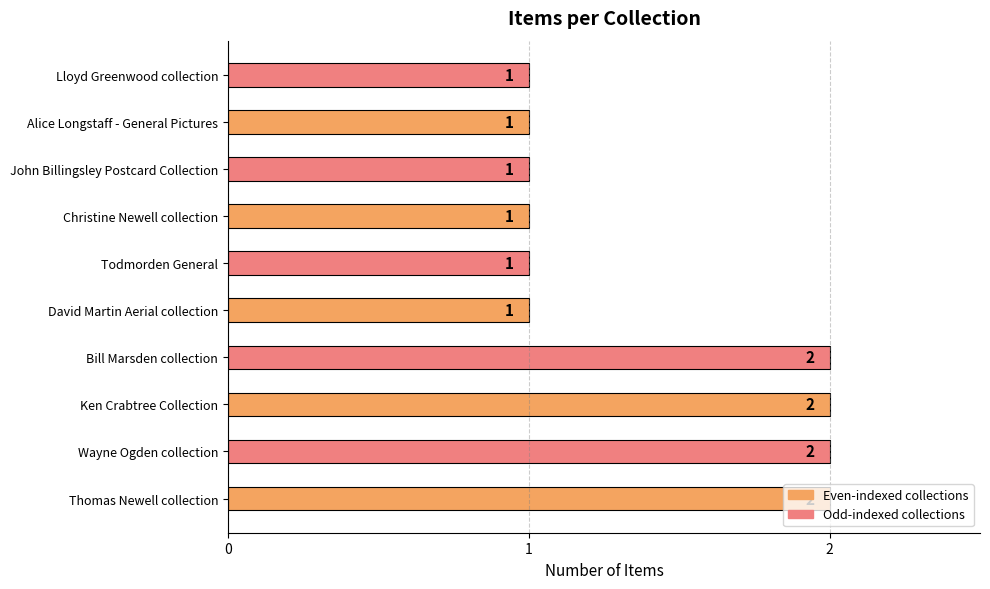

How many values are between 1 and 2?

10